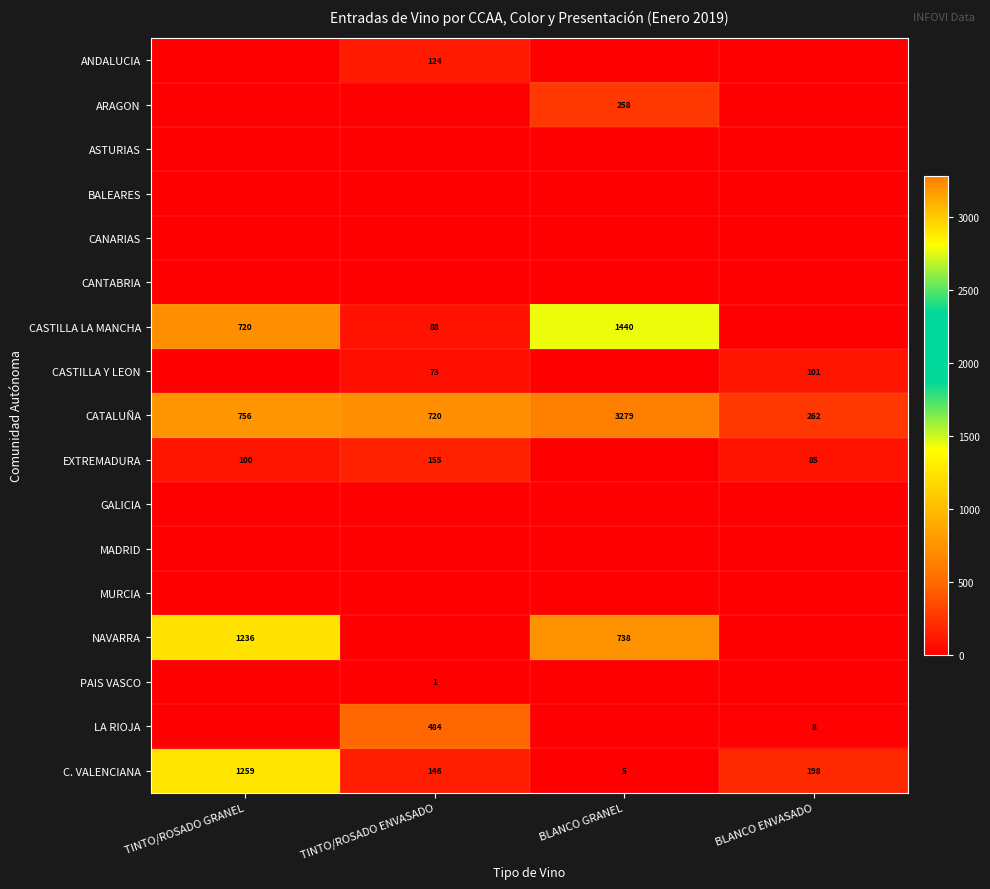

True or false: C. VALENCIANA has a value of 198 at BLANCO ENVASADO.

True